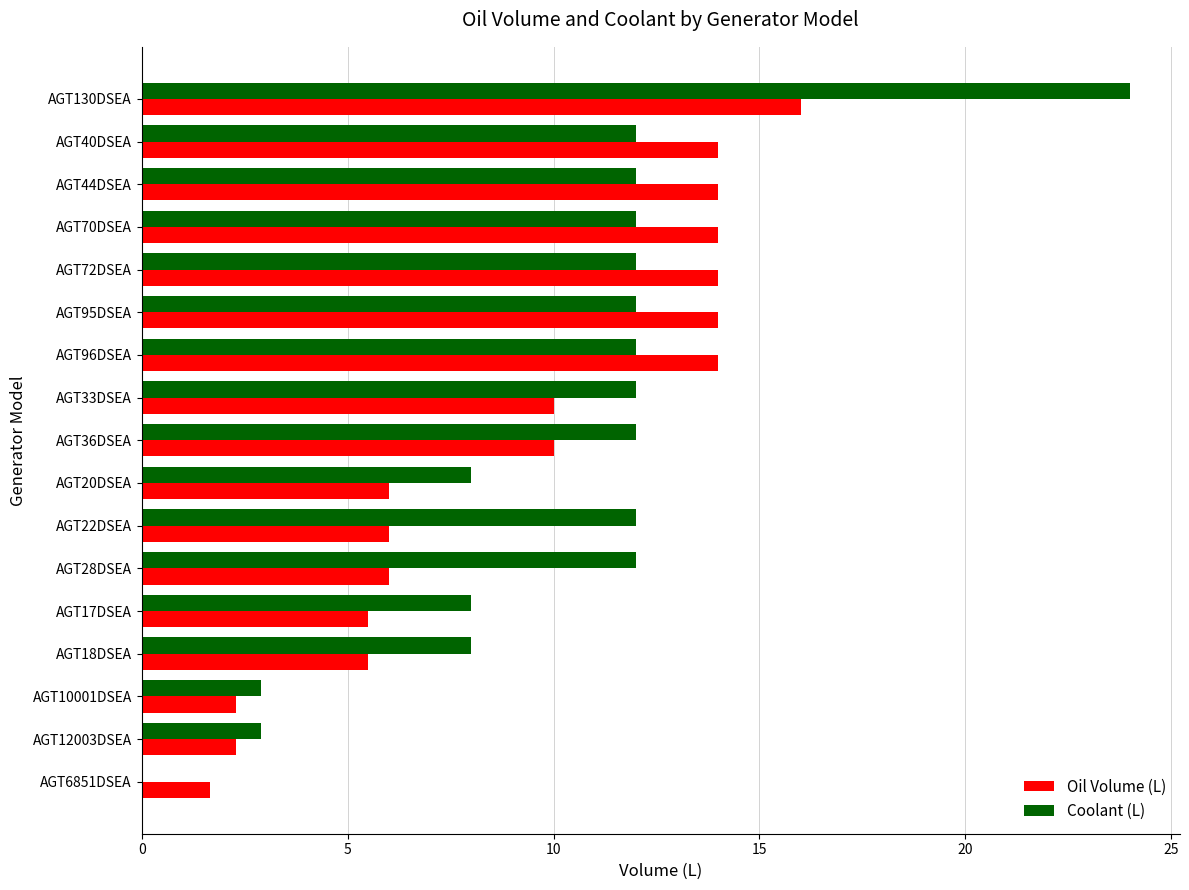

Count the number of data series in this chart.

2